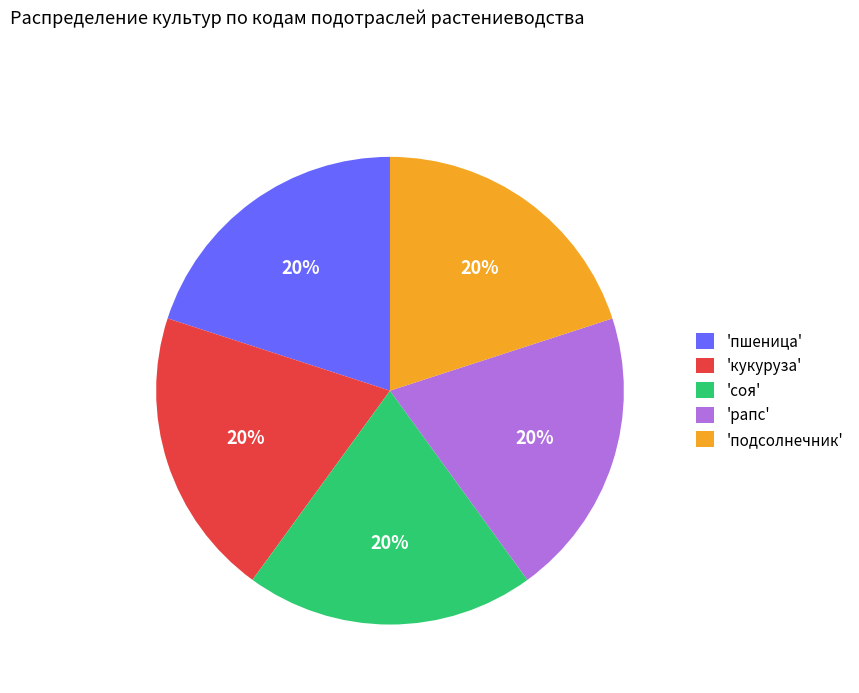

To the nearest percent, what is the combined percentage of 'подсолнечник' and 'рапс'?

40%